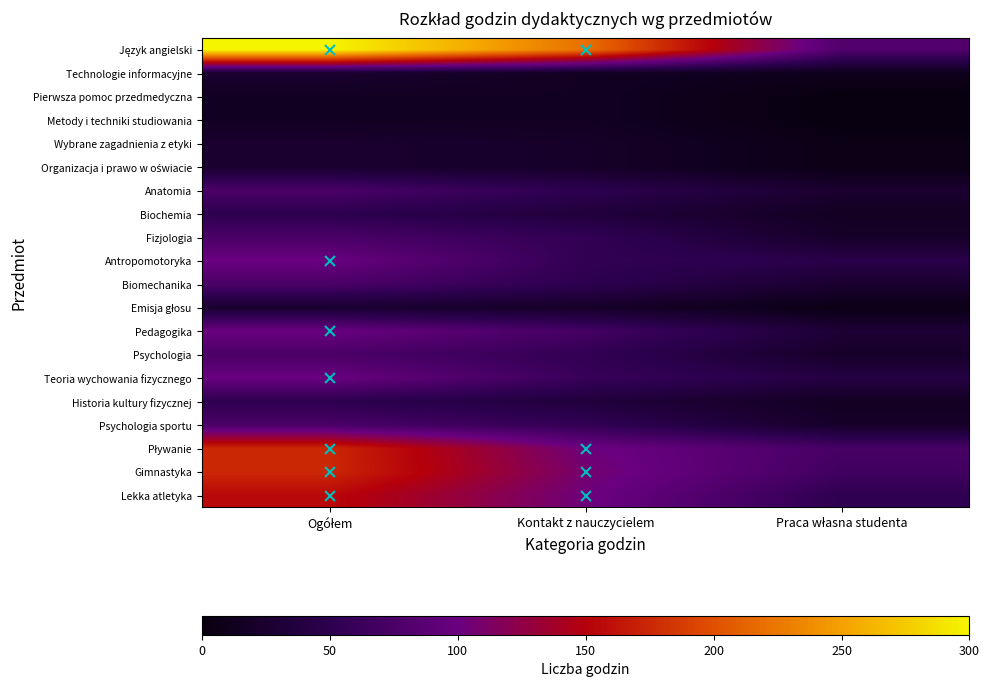

Which has a higher value, Praca własna studenta or Ogółem?

Ogółem